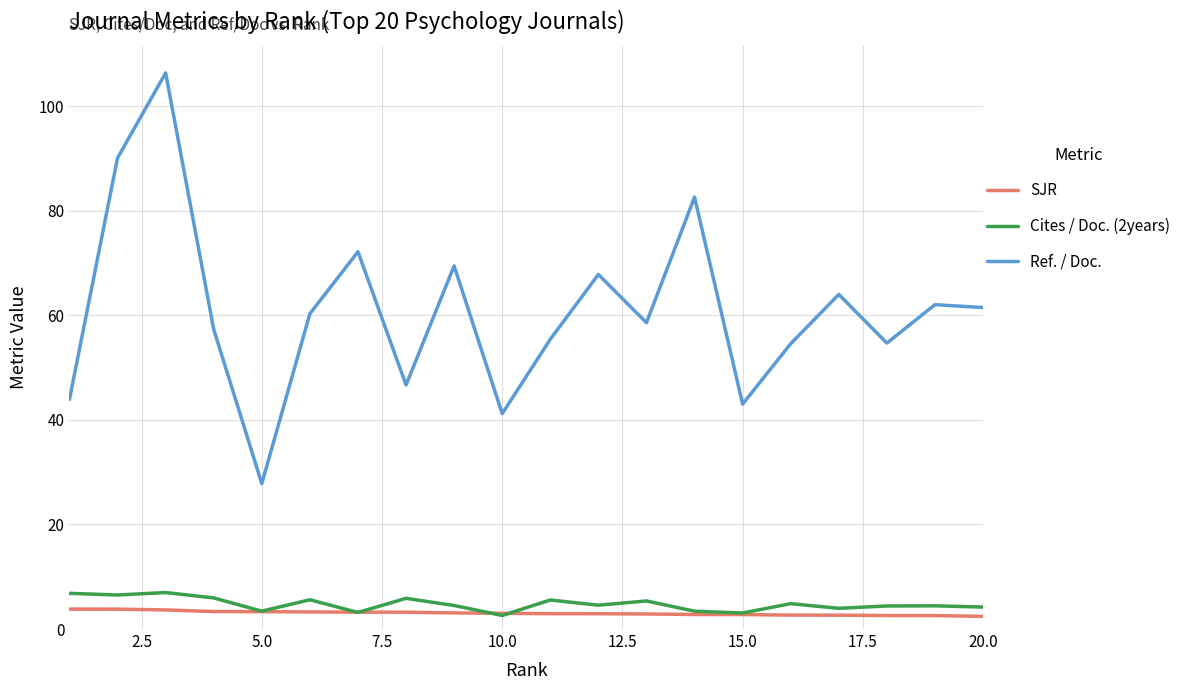

Does the chart display data point markers on the line(s)?

No